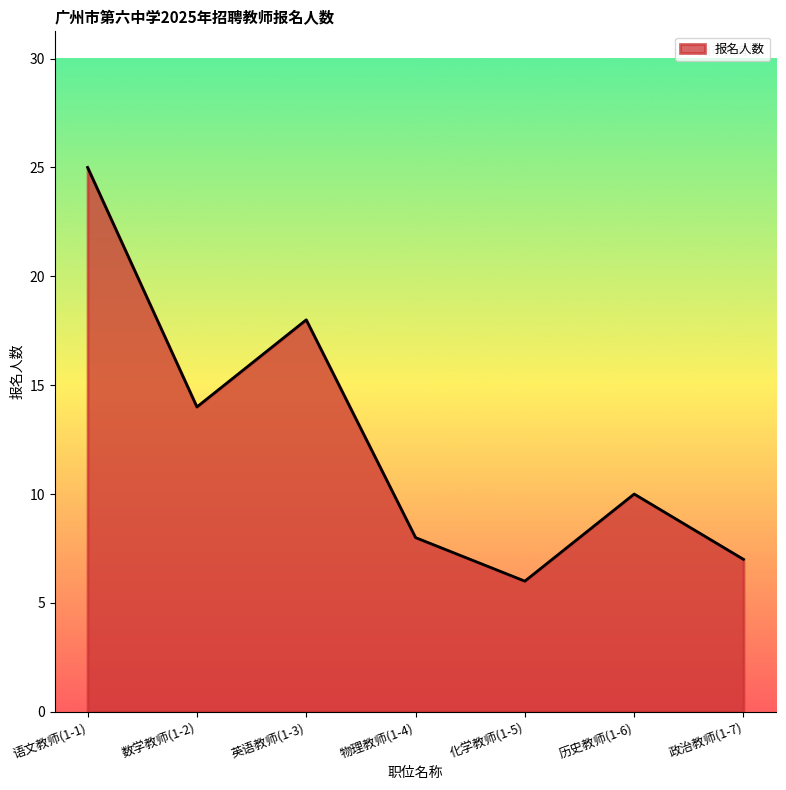

The chart shows a value of 16 at 历史教师(1-6). True or false?

False